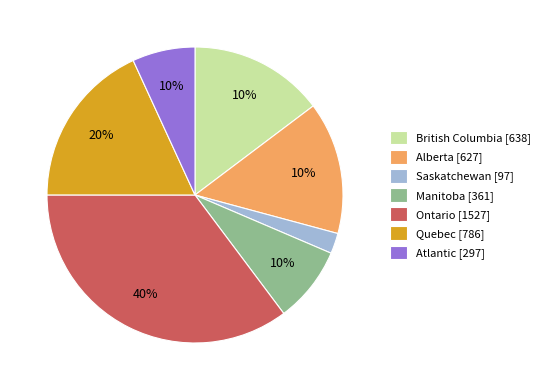

To the nearest percent, what portion does Saskatchewan represent?

2%